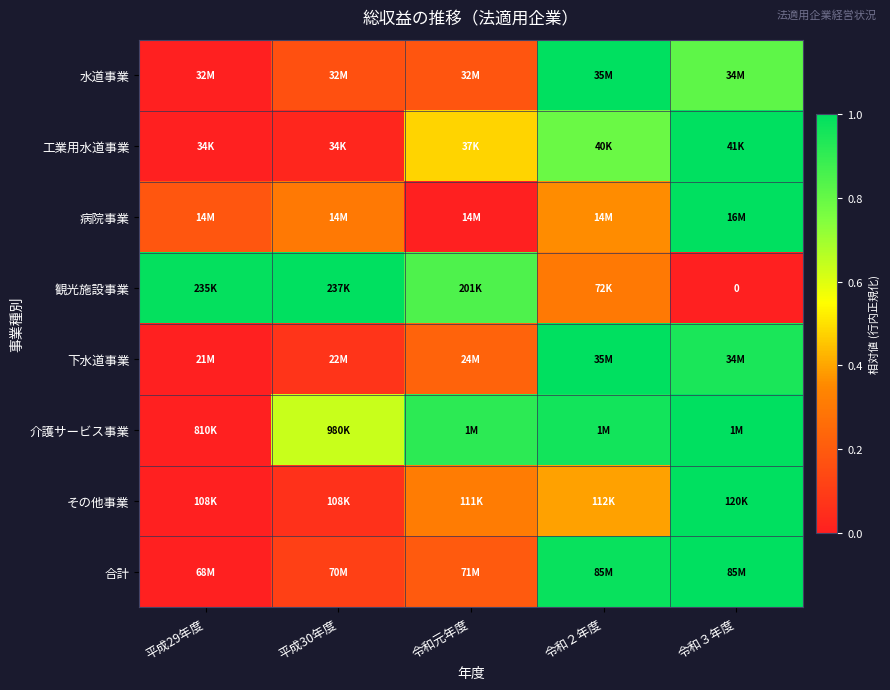

At which category is the sum across all series the highest?

令和３年度